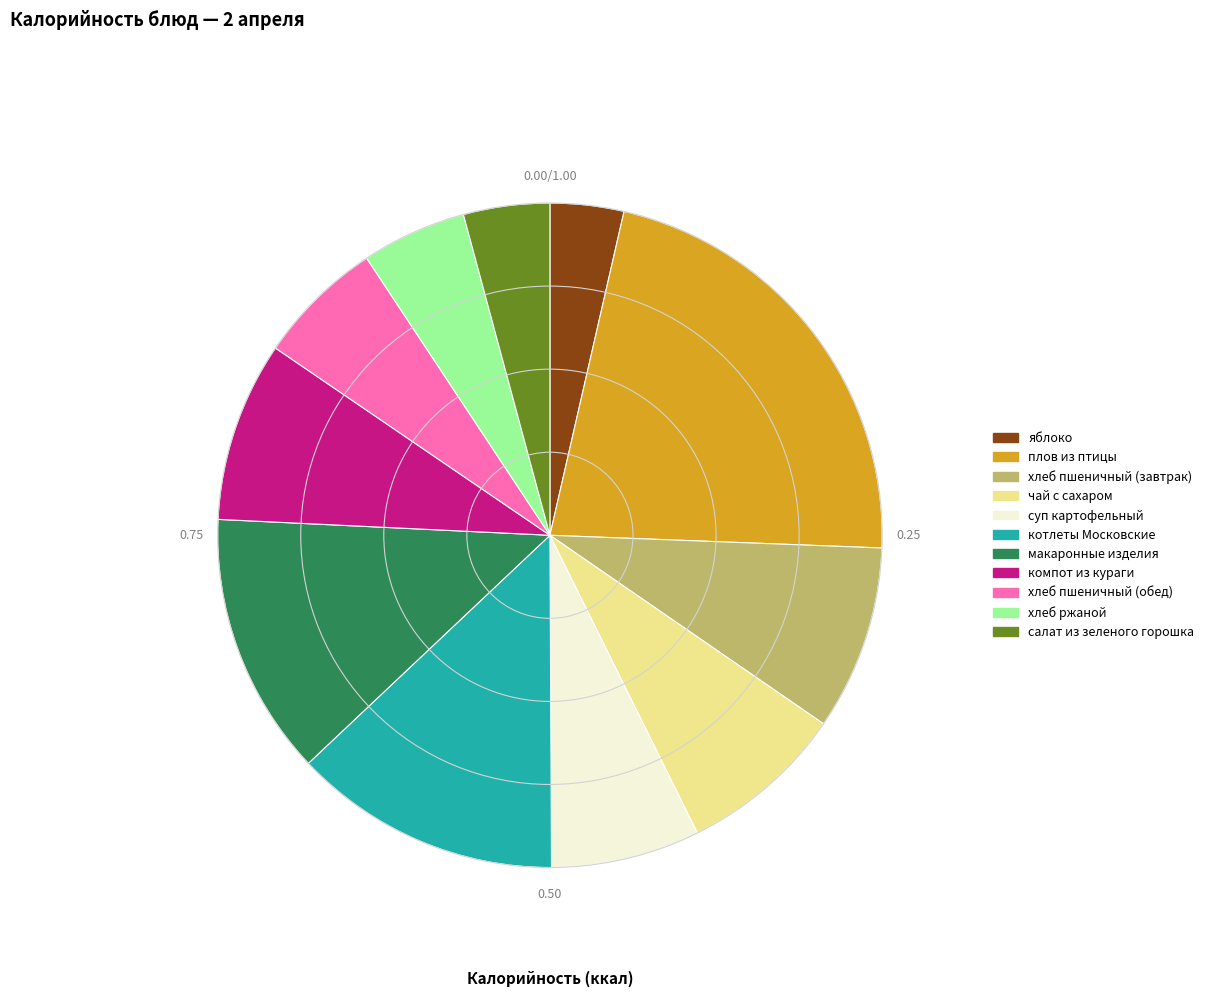

True or false: яблоко accounts for 4% of the total.

True